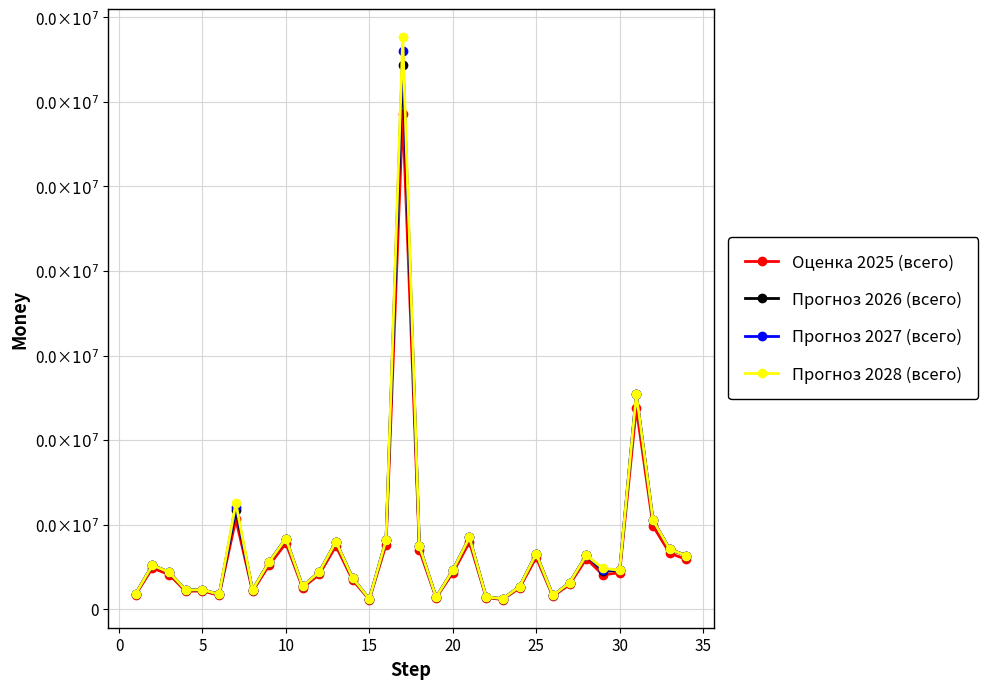

What is the difference between the second highest and second lowest values in the Оценка 2025 (всего) series?

113165